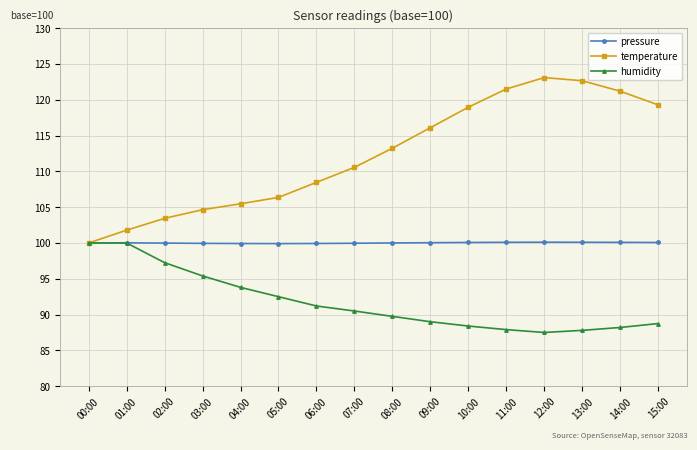

What is the sum of all humidity values?

1468.0